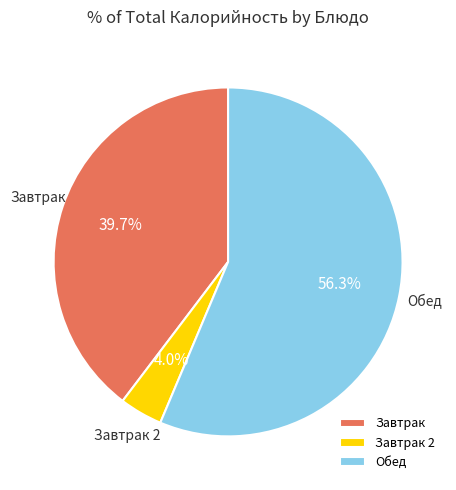

Rank the categories by value from lowest to highest.

Завтрак 2, Завтрак, Обед